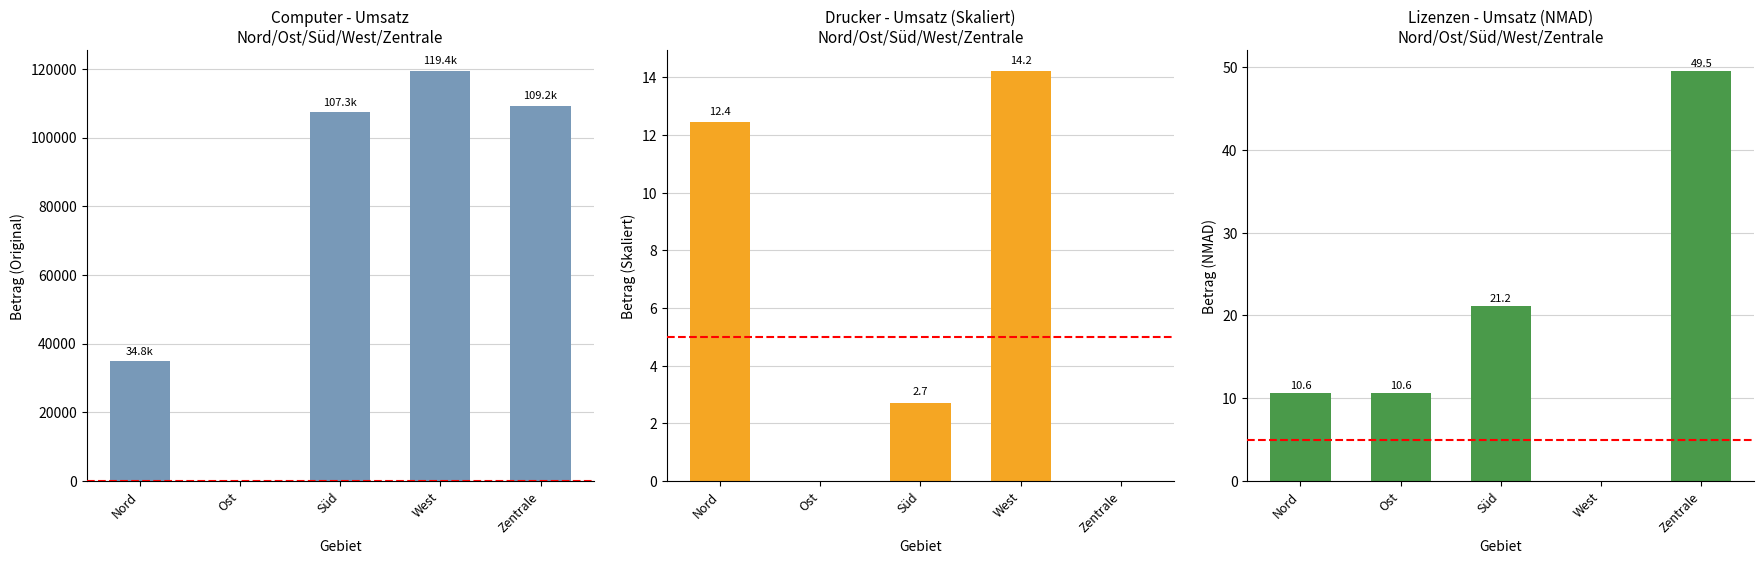

Is the value of Drucker at Nord greater than the value of Lizenzen at Nord?

Yes